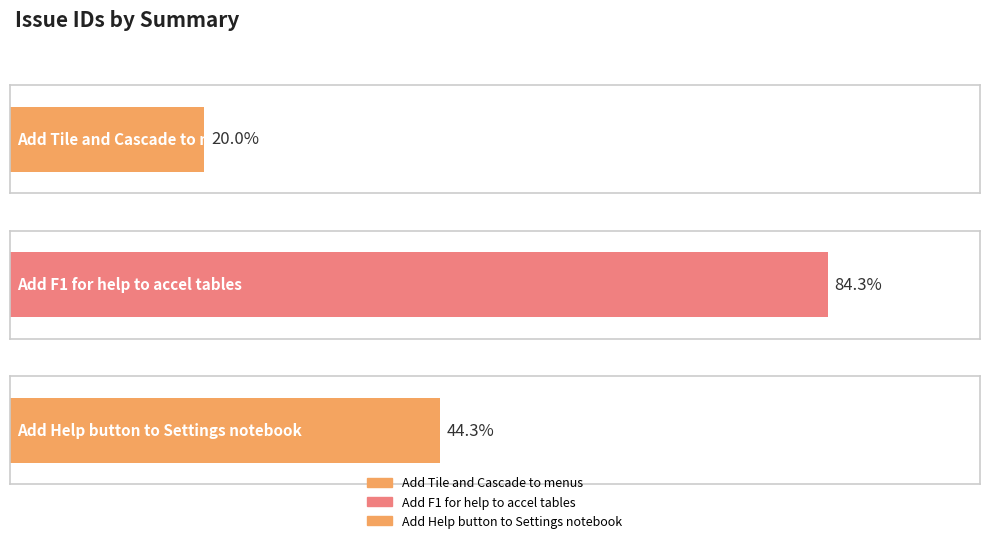

What is the ratio of the value at Add Help button to Settings notebook to the value at Add Tile and Cascade to menus?

2.2